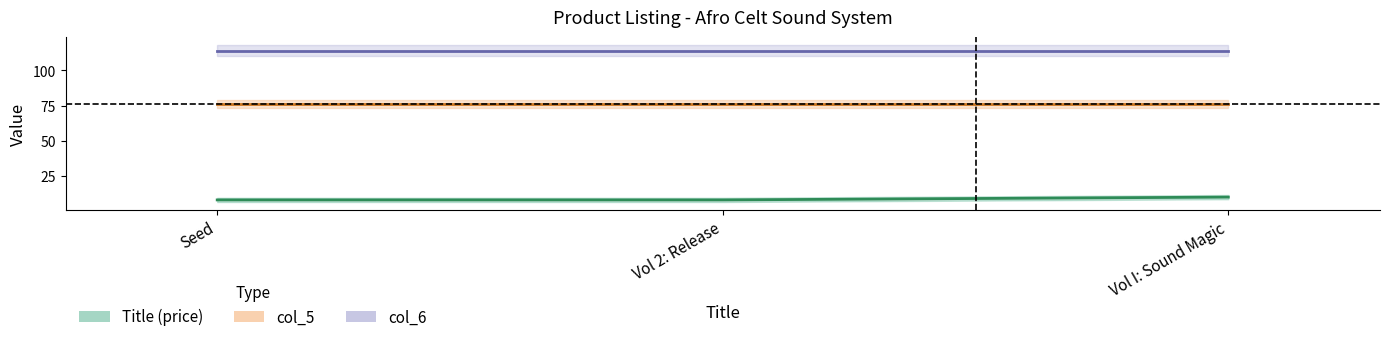

Is this an area chart (filled region under the line)?

No